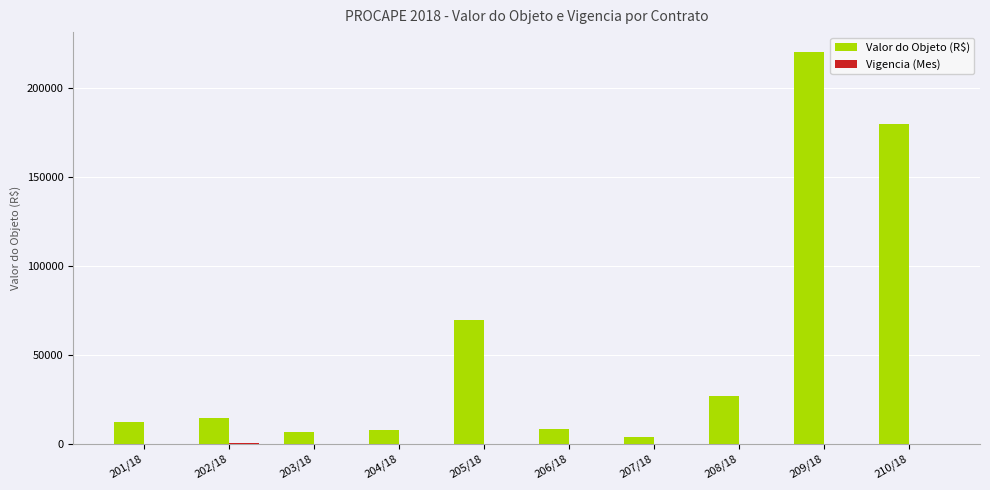

Which series changed the most between 203/18 and 208/18?

Valor do Objeto (R$)